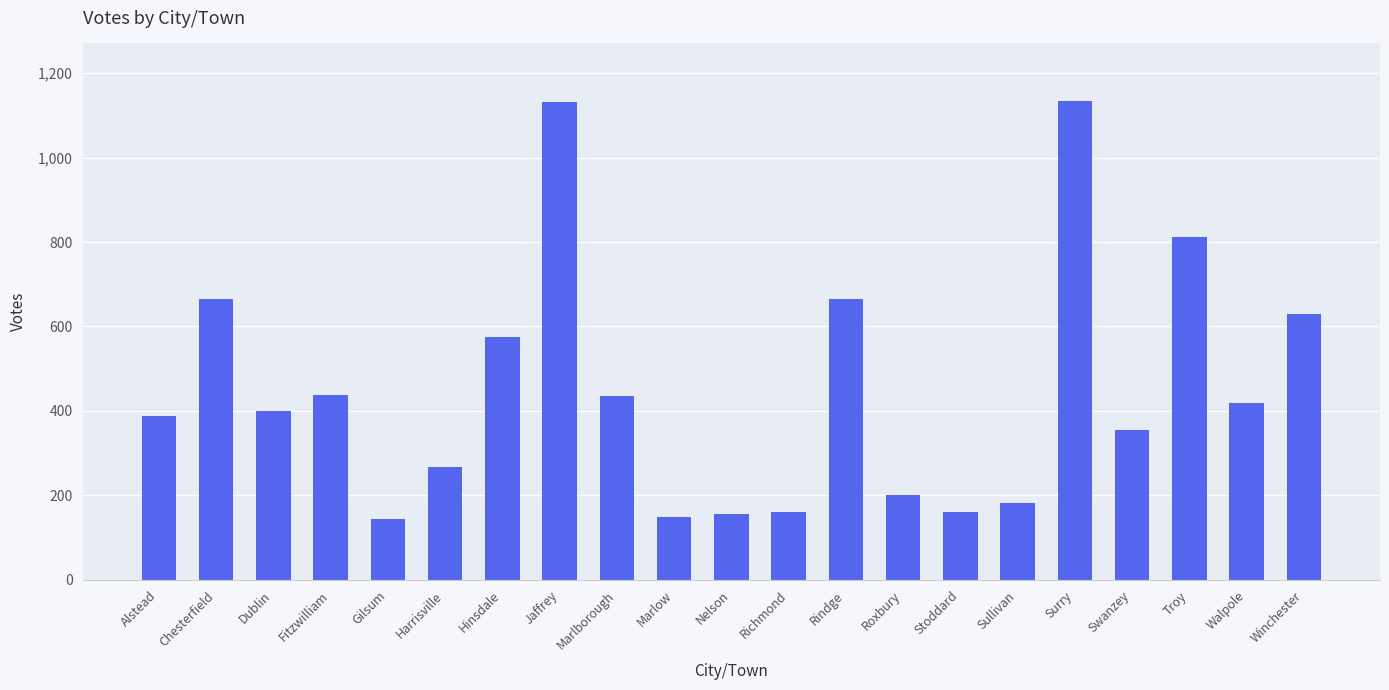

What is the minimum value shown in the chart?

144